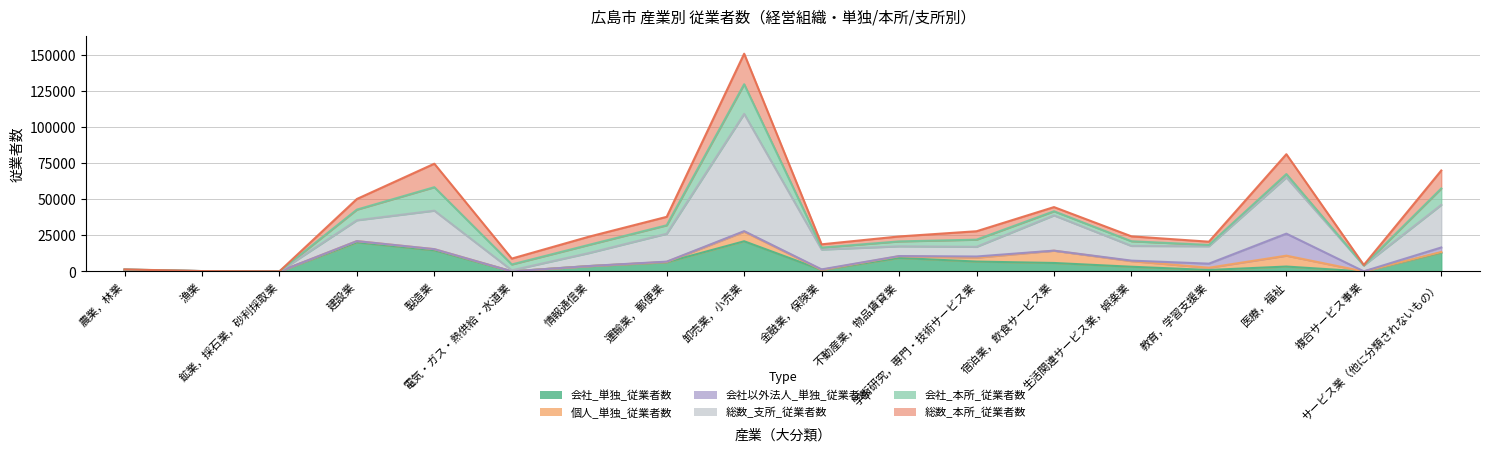

What is the difference between the 総数_支所_従業者数 values at 不動産業，物品賃貸業 and 運輸業，郵便業?

12584